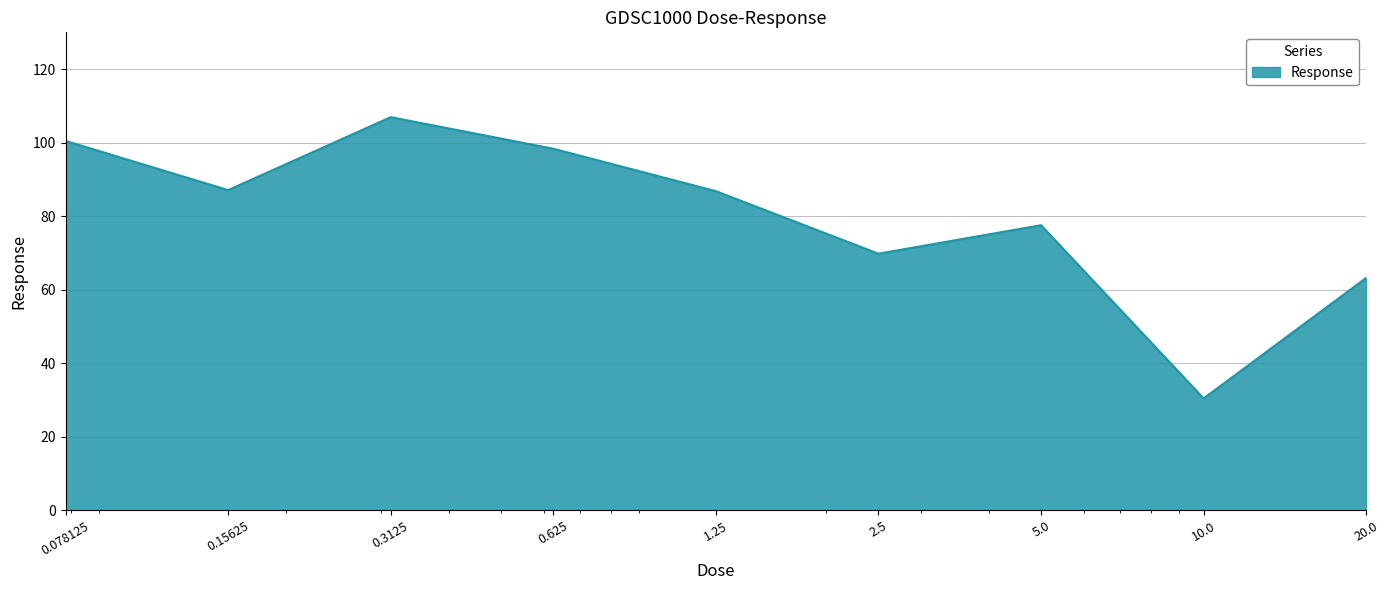

What is the minimum value shown in the chart?

30.4